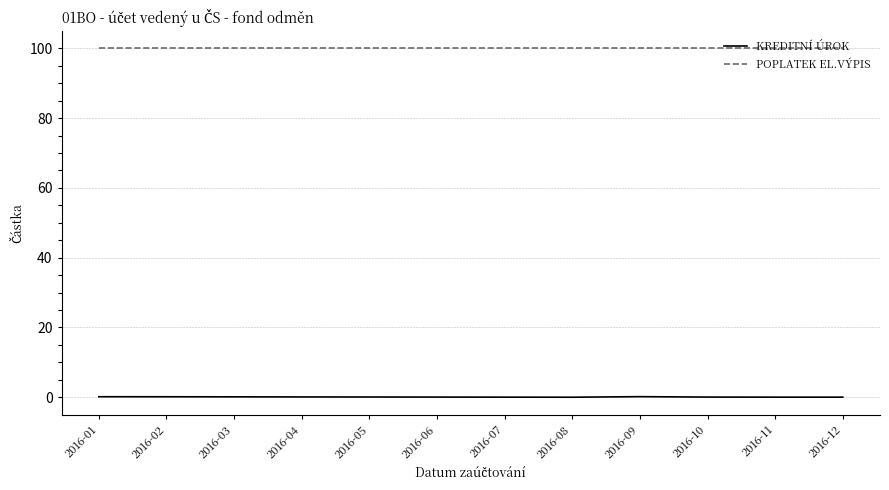

What is the difference between the KREDITNÍ ÚROK values at 2016-01 and 2016-11?

0.1